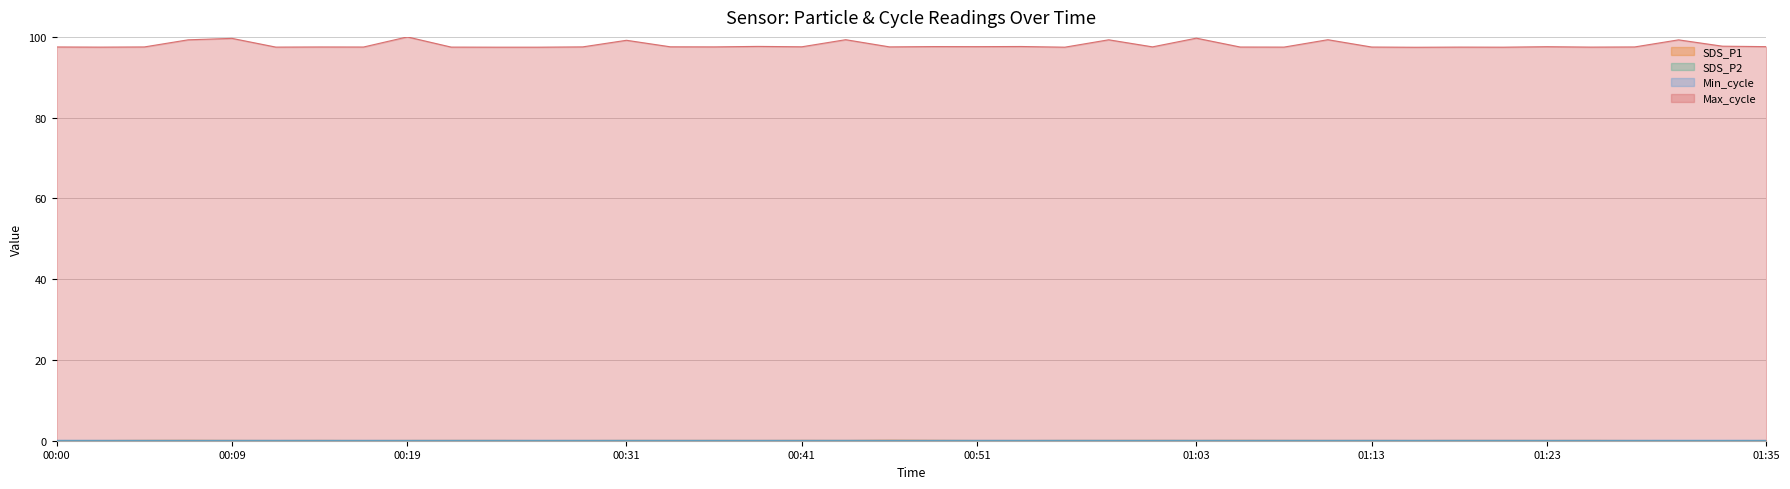

What is the label of the 37th point from the right?

00:07